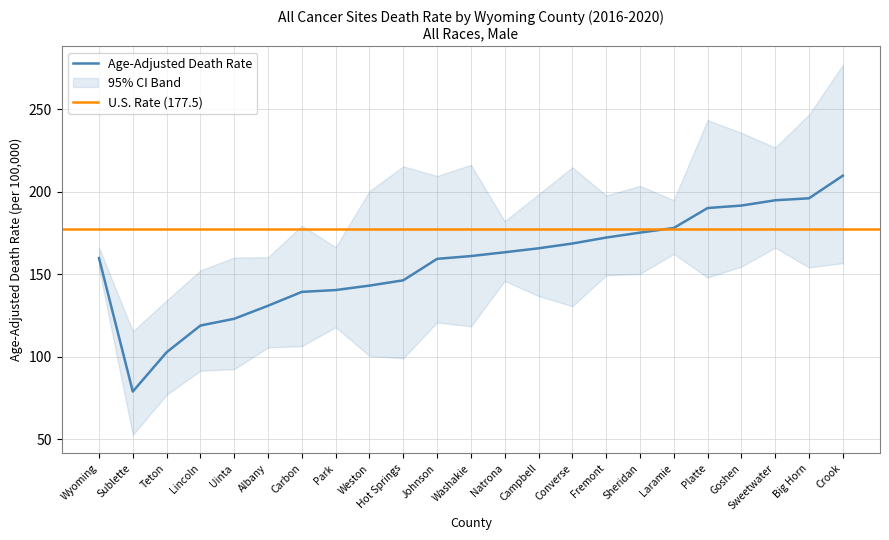

True or false: Lower CI has a value of 59.7 at Johnson.

False